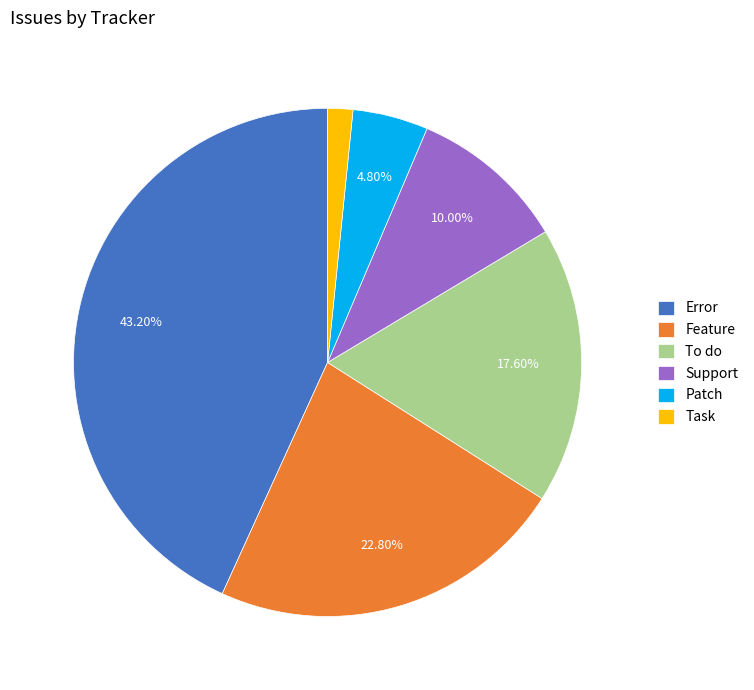

Between Error and Task, which is larger?

Error